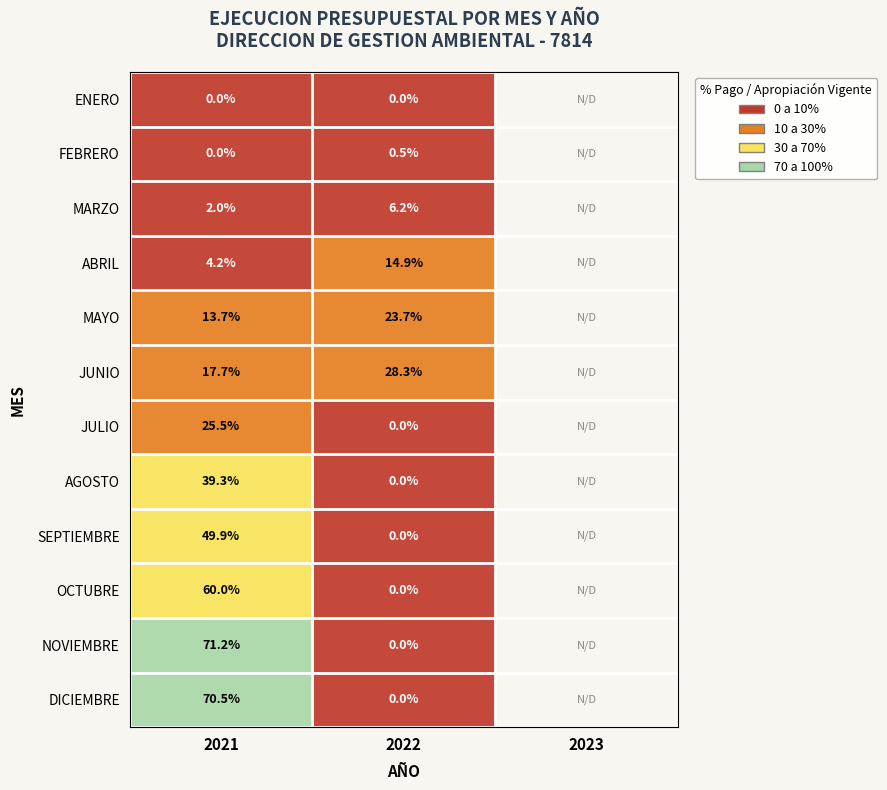

What is the sum of the JULIO values at 2022 and 2021?

25.5